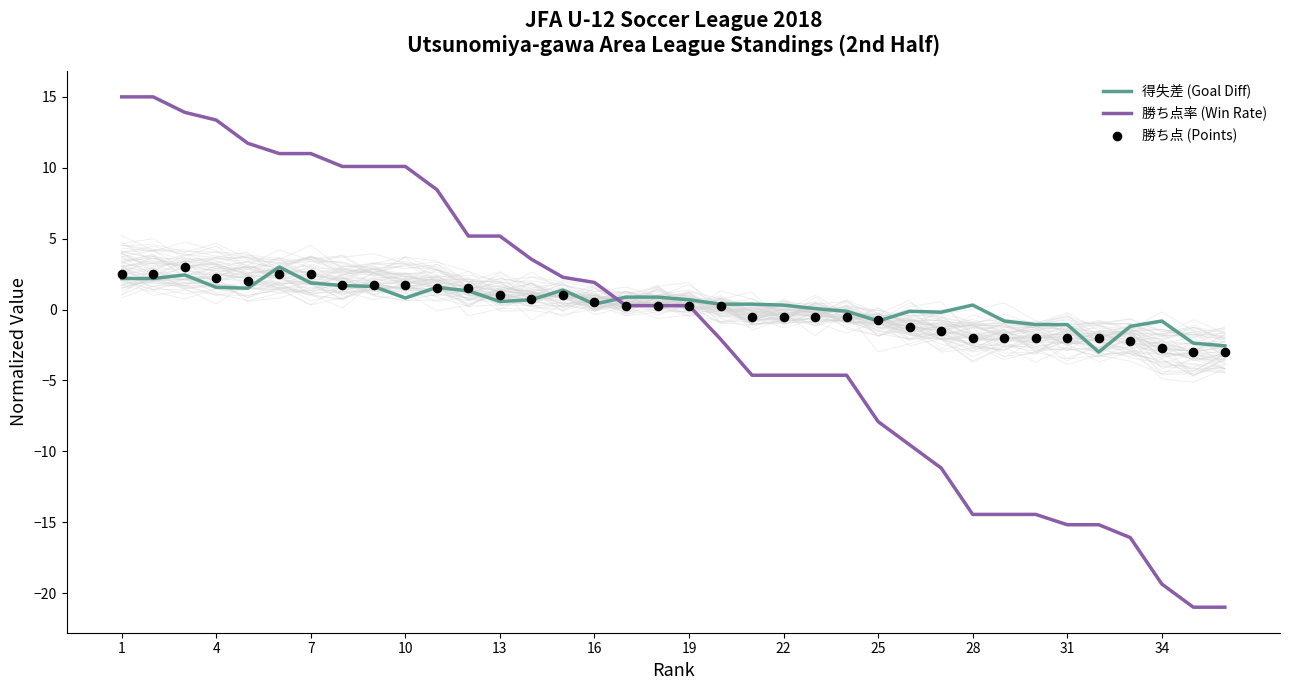

What are all the series names shown in the legend?

得失差 (Goal Diff), 勝ち点率 (Win Rate), 勝ち点 (Points)